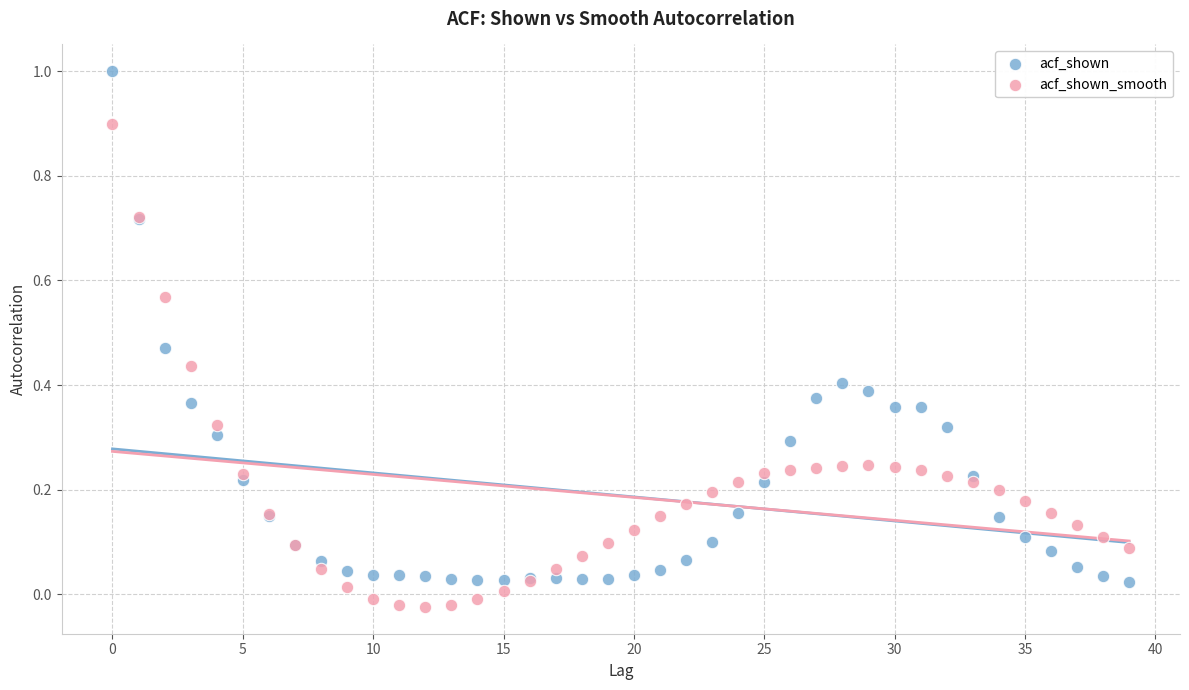

What are all the series names shown in the legend?

acf_shown, acf_shown_smooth